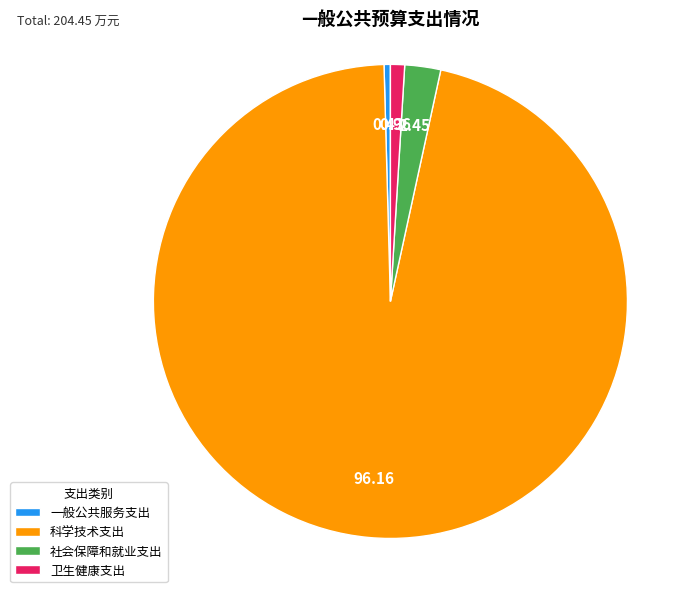

Do 社会保障和就业支出 and 卫生健康支出 together represent more than half of the pie?

No